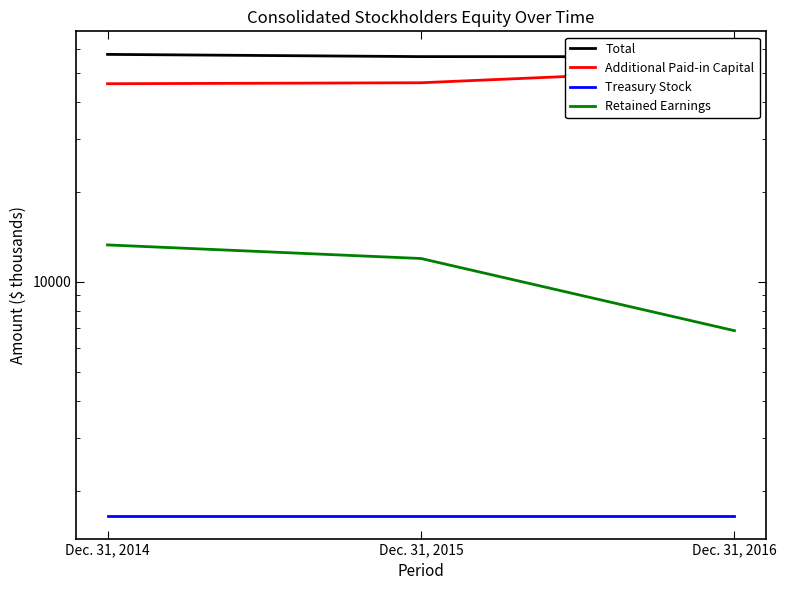

Reading right to left, transcribe all the data shown in this chart.

Total: 56479	56523	57497
Additional Paid-in Capital: 51271	46221	45878
Treasury Stock: 1654	1654	1654
Retained Earnings: 6860	11954	13271